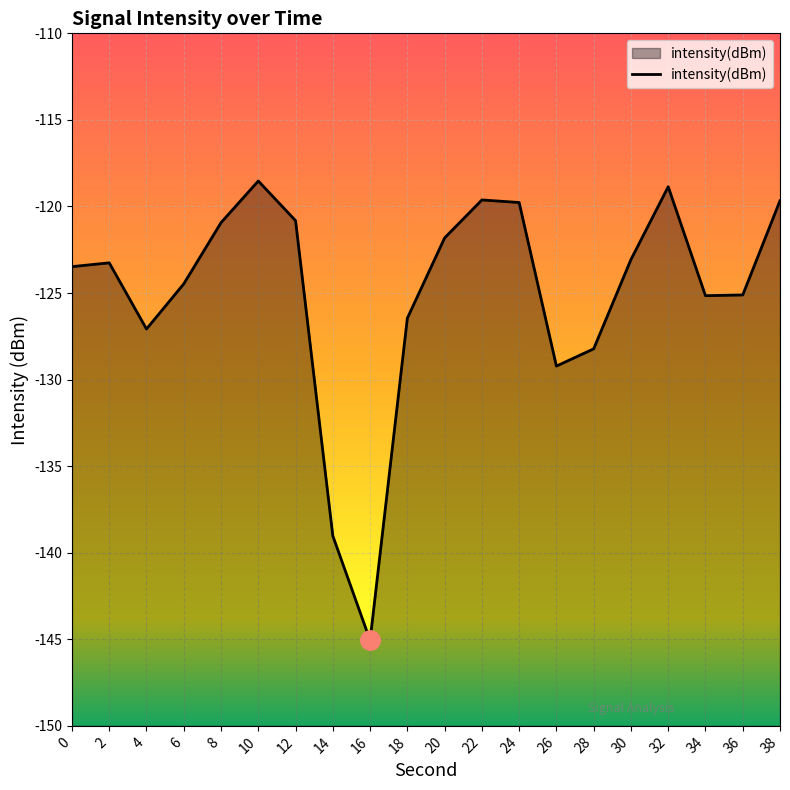

True or false: the data shows -55.1 at 30.

False